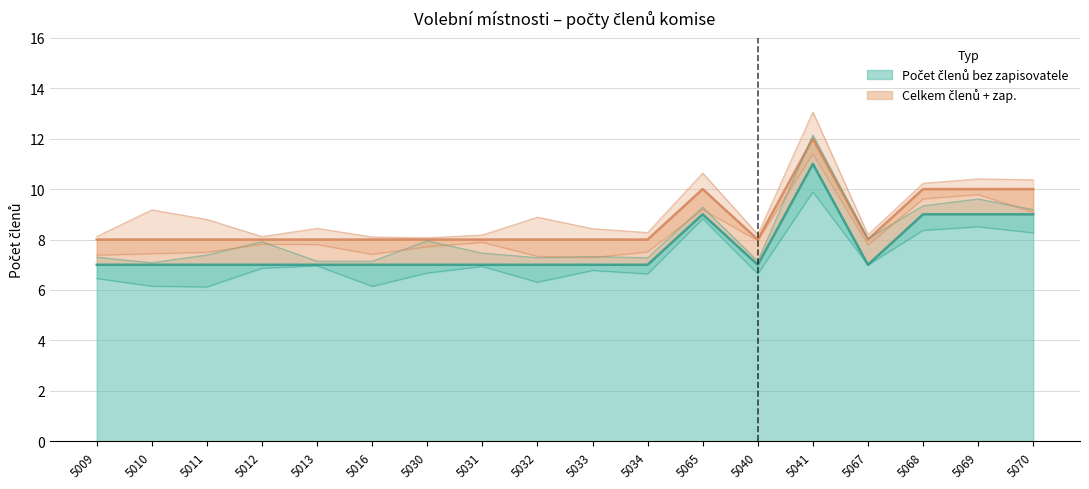

True or false: Počet členů bez zapisovatele and Celkem členů + zap. intersect in this chart.

False